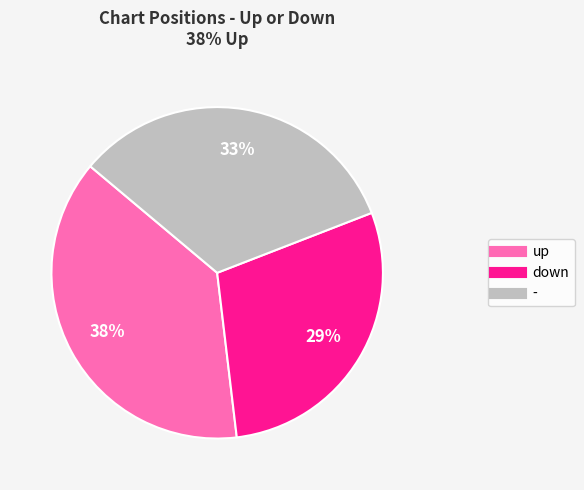

What is the ratio of the value at up to the value at -?

1.2